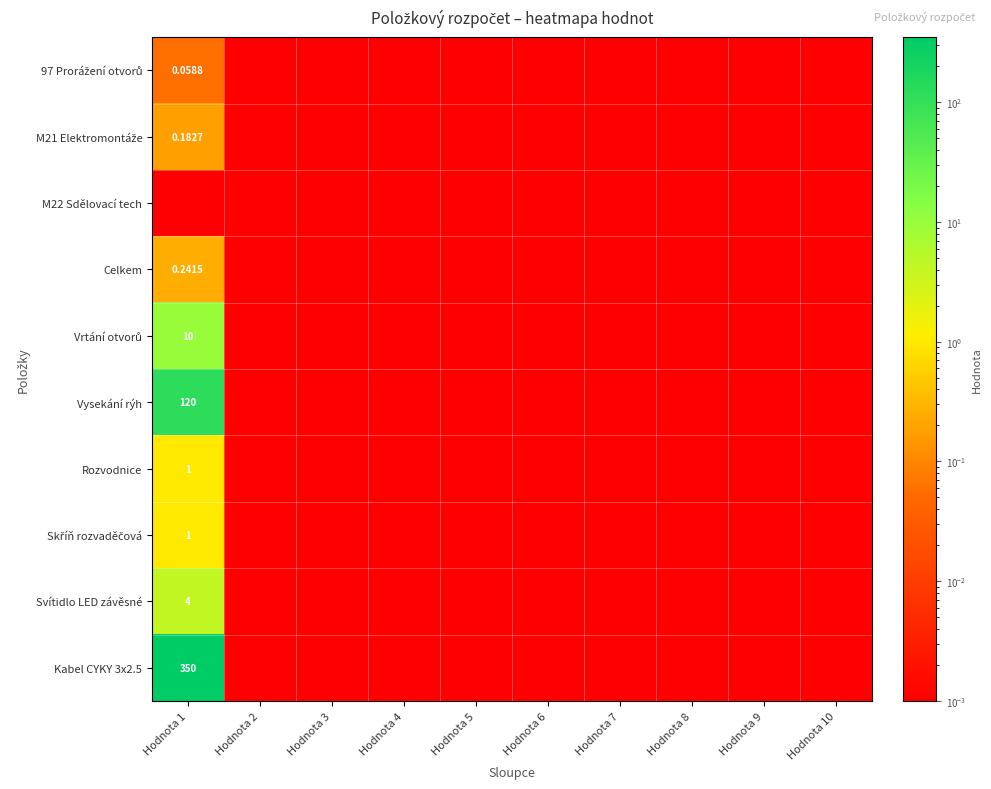

Is the value of Skříň rozvaděčová at Hodnota 6 greater than the value of 97 Prorážení otvorů at Hodnota 5?

No